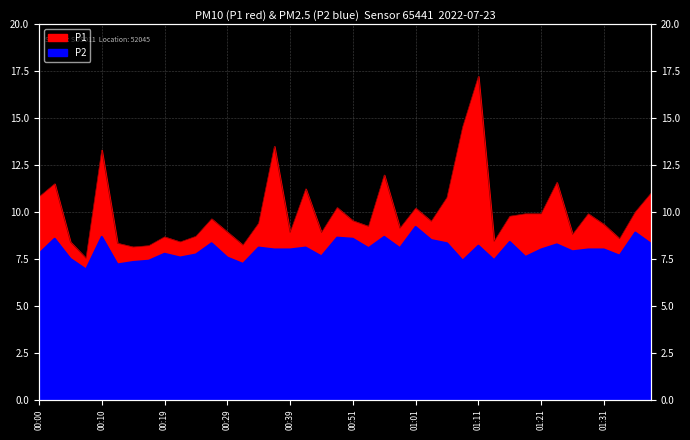

At which label does P2 first exceed 8?

00:02